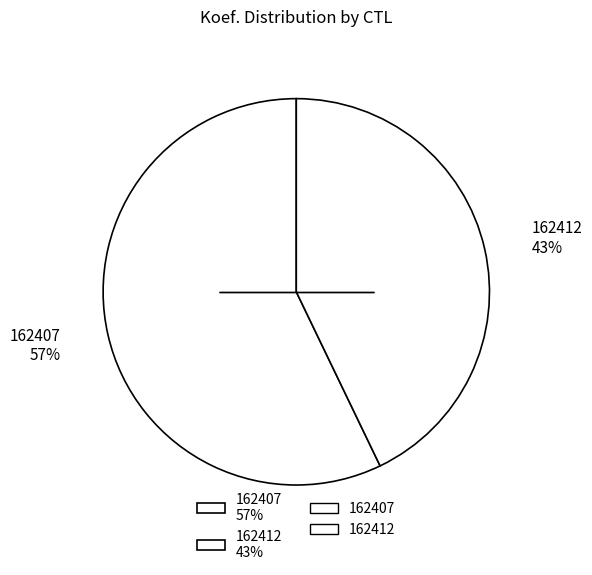

What percentage is the 162412 slice, to the nearest percent?

43%